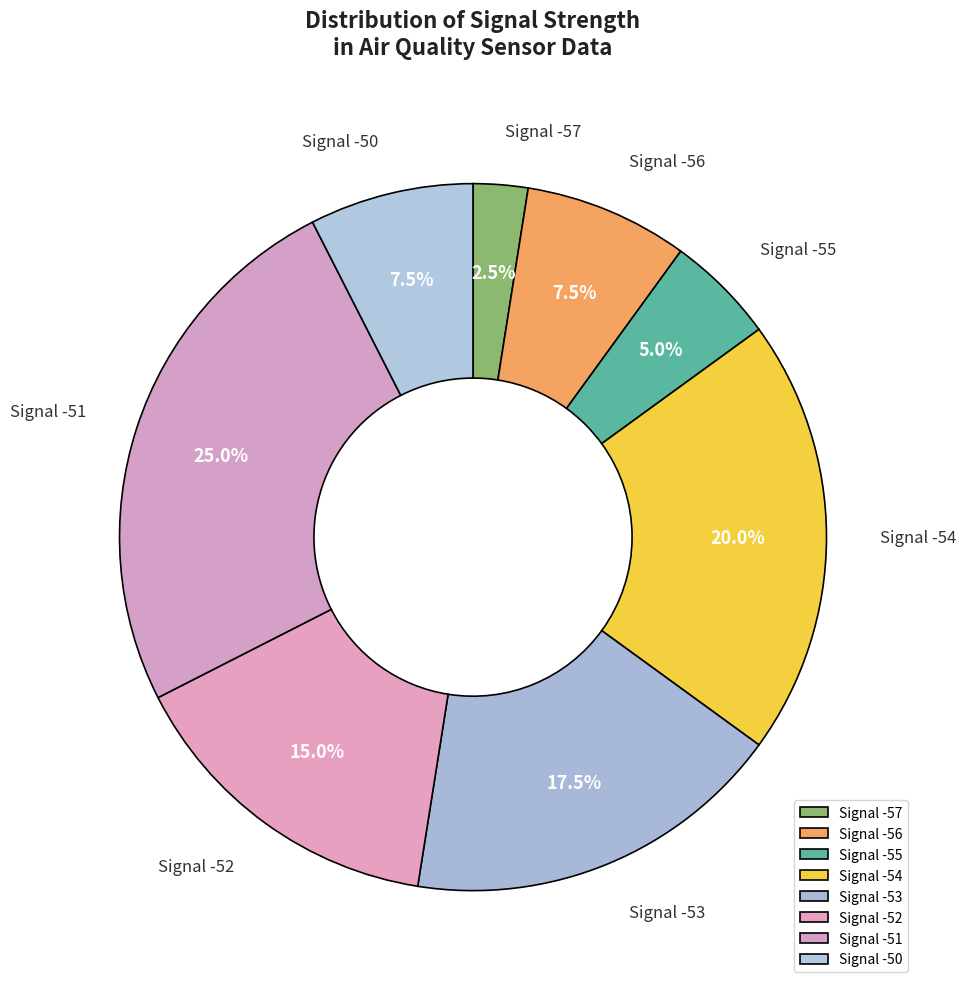

Between Signal -52 and Signal -56, which is larger?

Signal -52